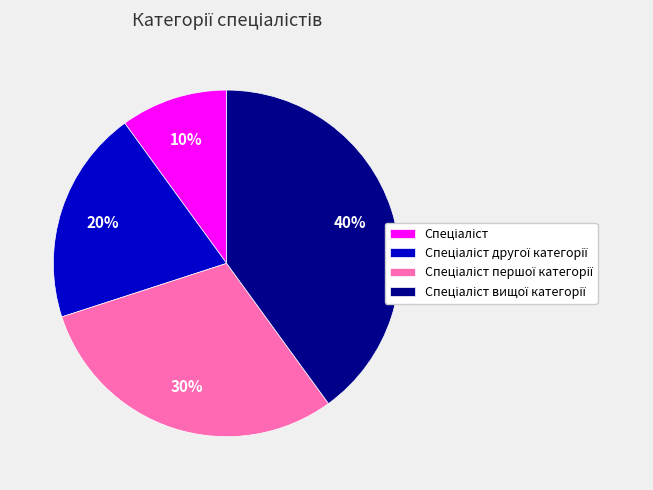

Is there a majority slice in this chart?

No